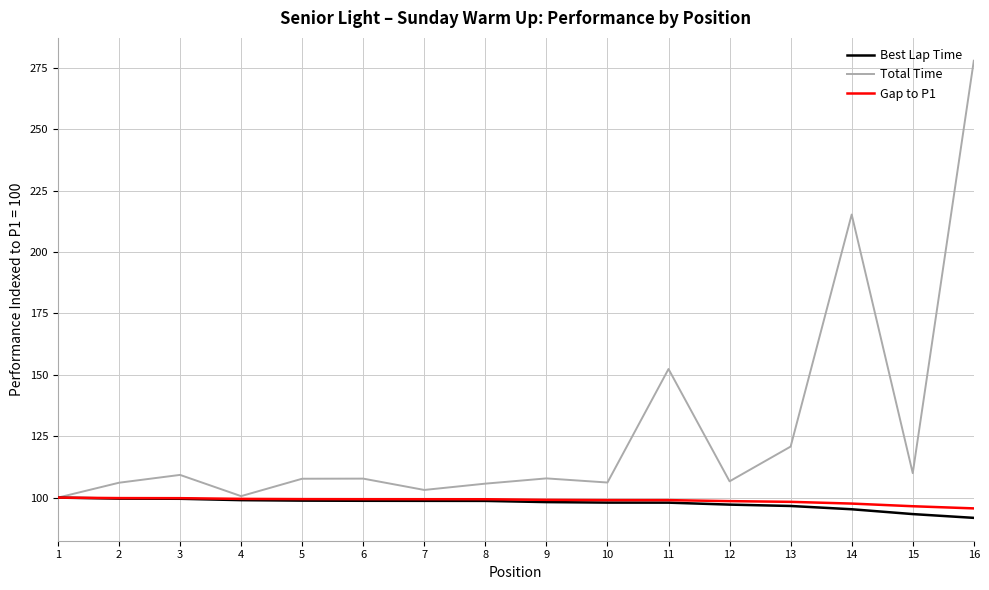

What is the spread (max minus min) of values at 7?

4.4